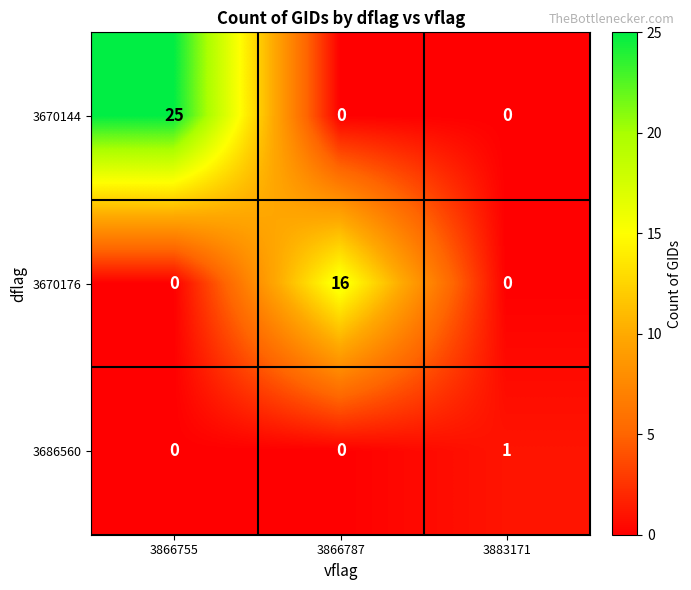

What is the spread (max minus min) of values at 3866755?

25